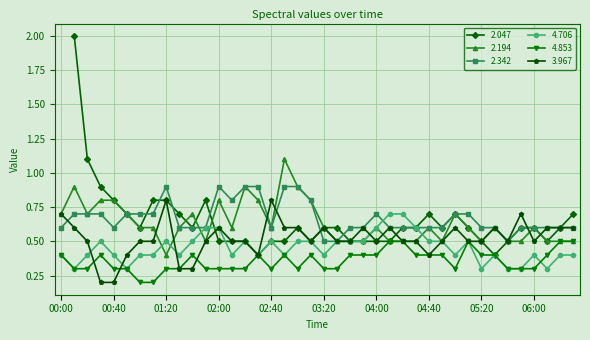

Rank the series at 06:20 from highest to lowest value.

2.342, 3.967, 2.194, 4.853, 4.706